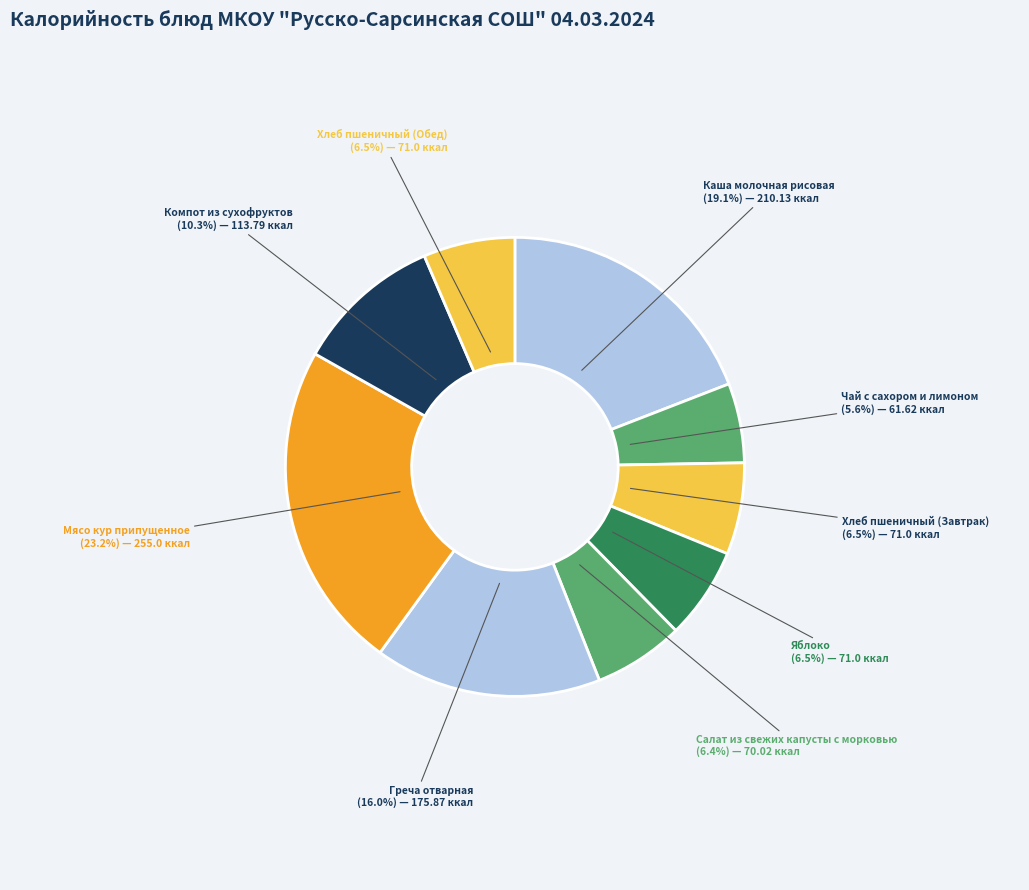

What portion of the pie excludes Каша молочная рисовая?

80.9%